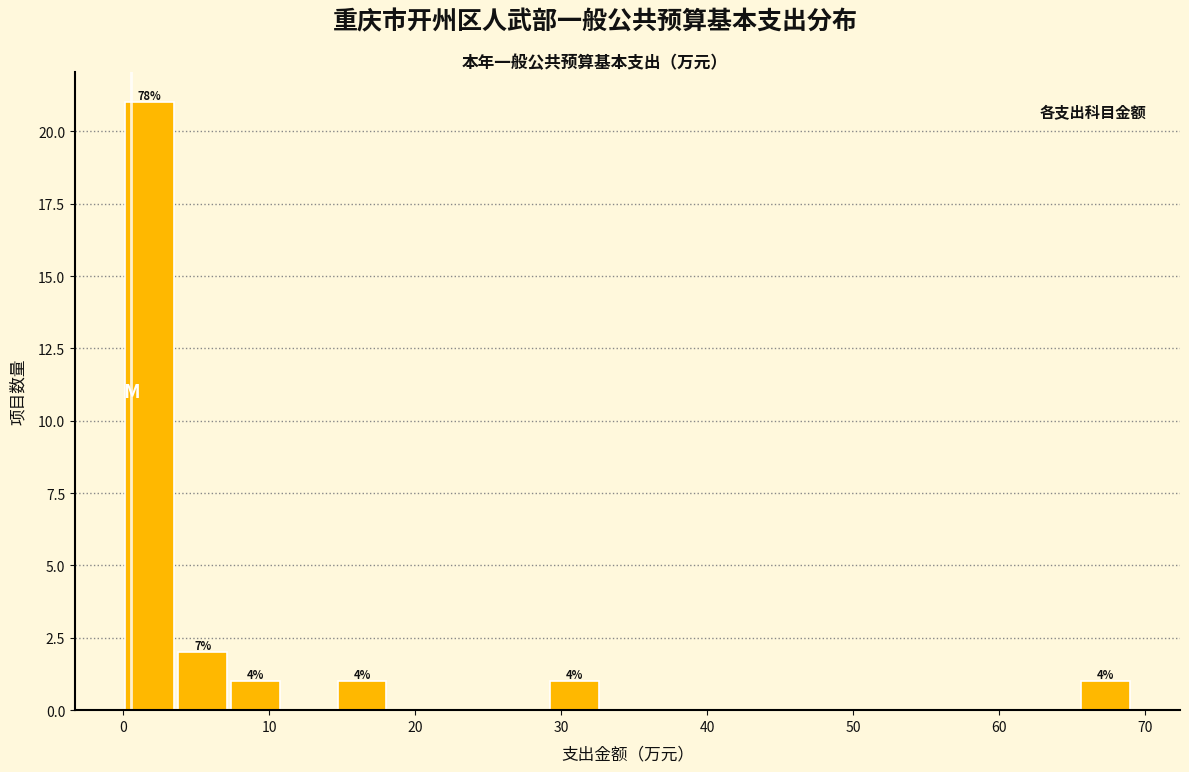

Read against the x-axis, roughly where is the centre of the tallest bar?

2